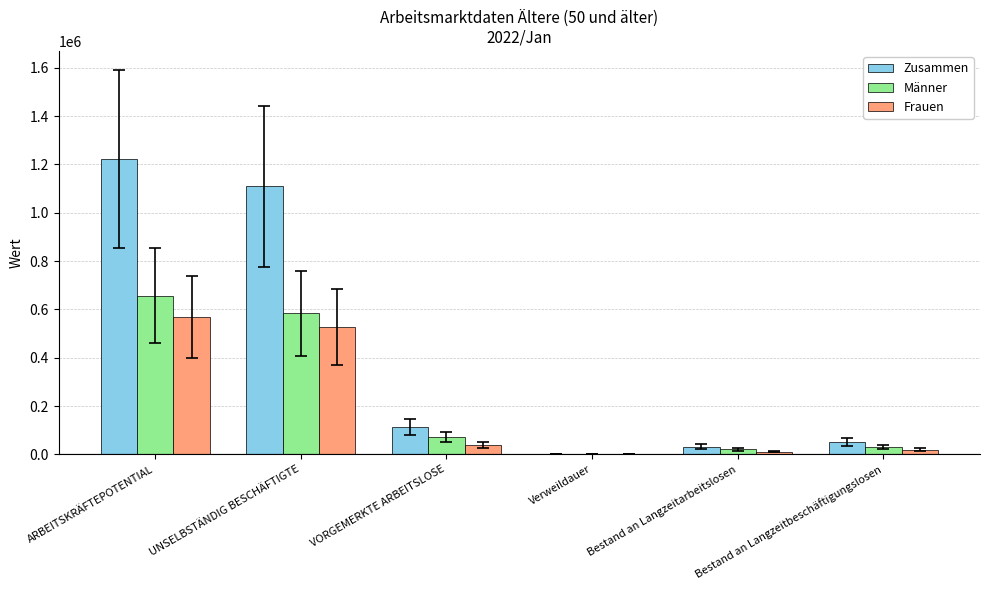

The Frauen series shows 527081.0 at UNSELBSTÄNDIG BESCHÄFTIGTE. True or false?

True